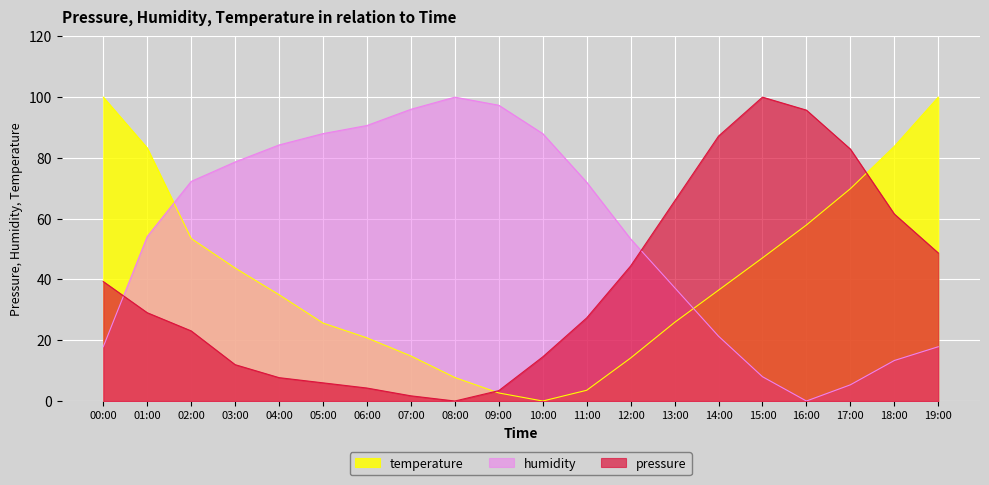

Reading left to right, extract all data points from this chart.

temperature: 00:00=39.3	01:00=29.1	02:00=23.1	03:00=12.0	04:00=7.7	05:00=6.0	06:00=4.3	07:00=1.7	08:00=0.0	09:00=3.4	10:00=14.5	11:00=27.4	12:00=44.4	13:00=65.8	14:00=87.2	15:00=100.0	16:00=95.7	17:00=82.9	18:00=61.5	19:00=48.7
humidity: 00:00=17.9	01:00=54.1	02:00=72.3	03:00=78.7	04:00=84.3	05:00=88.0	06:00=90.7	07:00=96.0	08:00=100.0	09:00=97.3	10:00=88.0	11:00=72.0	12:00=53.3	13:00=37.3	14:00=21.3	15:00=8.0	16:00=0.0	17:00=5.3	18:00=13.3	19:00=17.9
pressure: 00:00=100.0	01:00=83.3	02:00=53.5	03:00=43.8	04:00=35.0	05:00=25.6	06:00=20.8	07:00=14.8	08:00=7.7	09:00=2.7	10:00=0.0	11:00=3.5	12:00=14.1	13:00=25.9	14:00=36.5	15:00=47.1	16:00=57.9	17:00=69.9	18:00=83.8	19:00=100.0